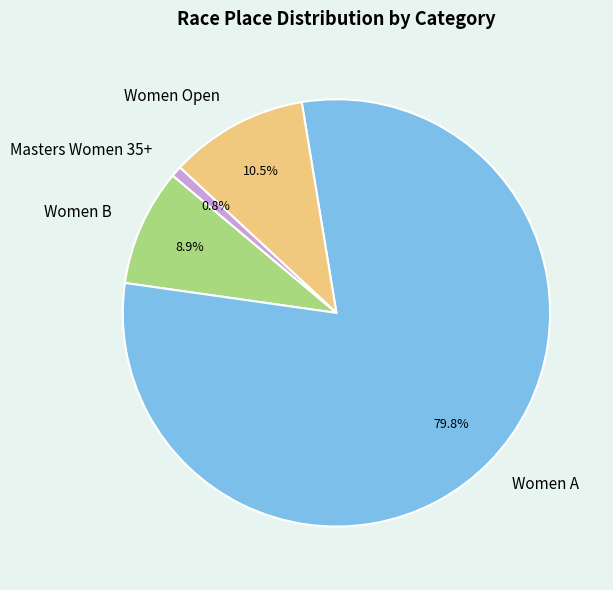

Does Women A represent more than half of the total?

Yes